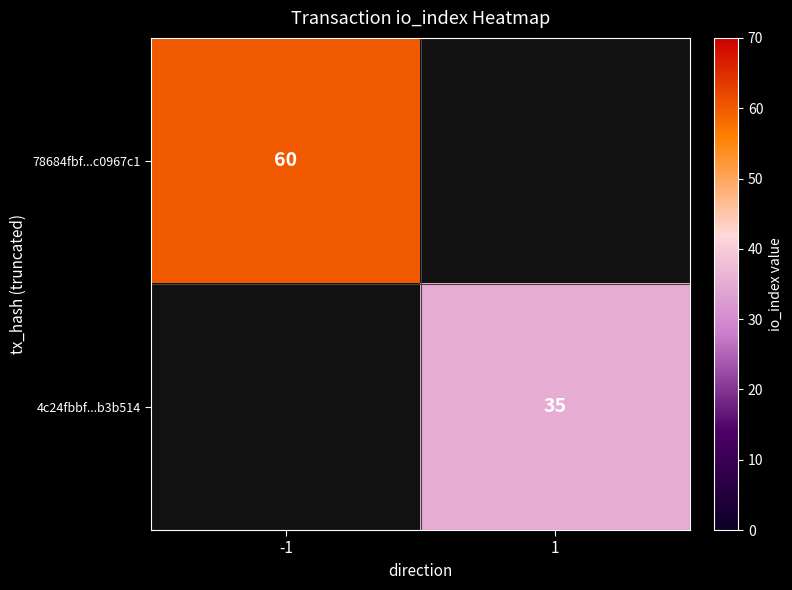

Is the value of 78684fbf...c0967c1 at -1 greater than the value of 4c24fbbf...b3b514 at 1?

Yes